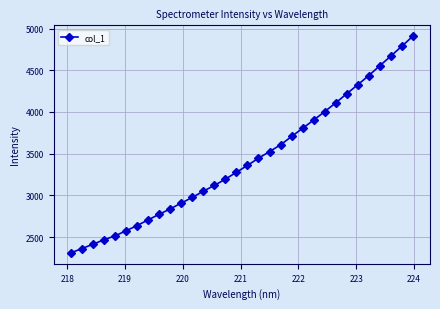

What is the average value?

3421.7